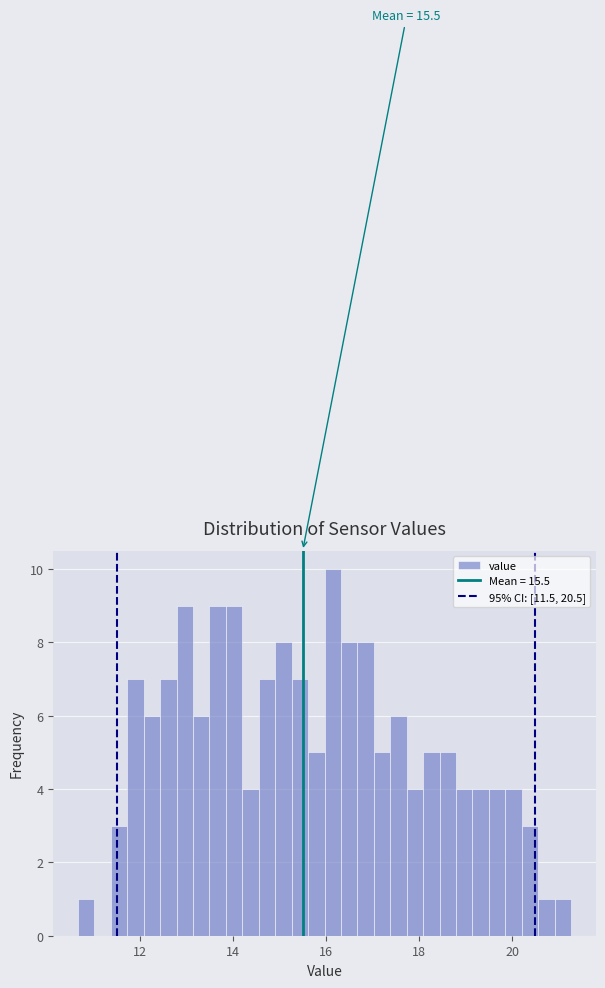

Read against the x-axis, roughly where is the centre of the tallest bar?

16.2